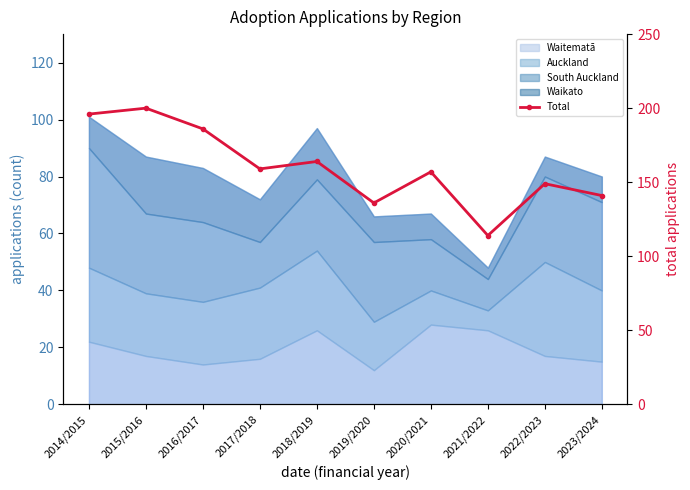

Rank the categories by value from lowest to highest.

2021/2022, 2019/2020, 2023/2024, 2022/2023, 2020/2021, 2017/2018, 2018/2019, 2016/2017, 2014/2015, 2015/2016